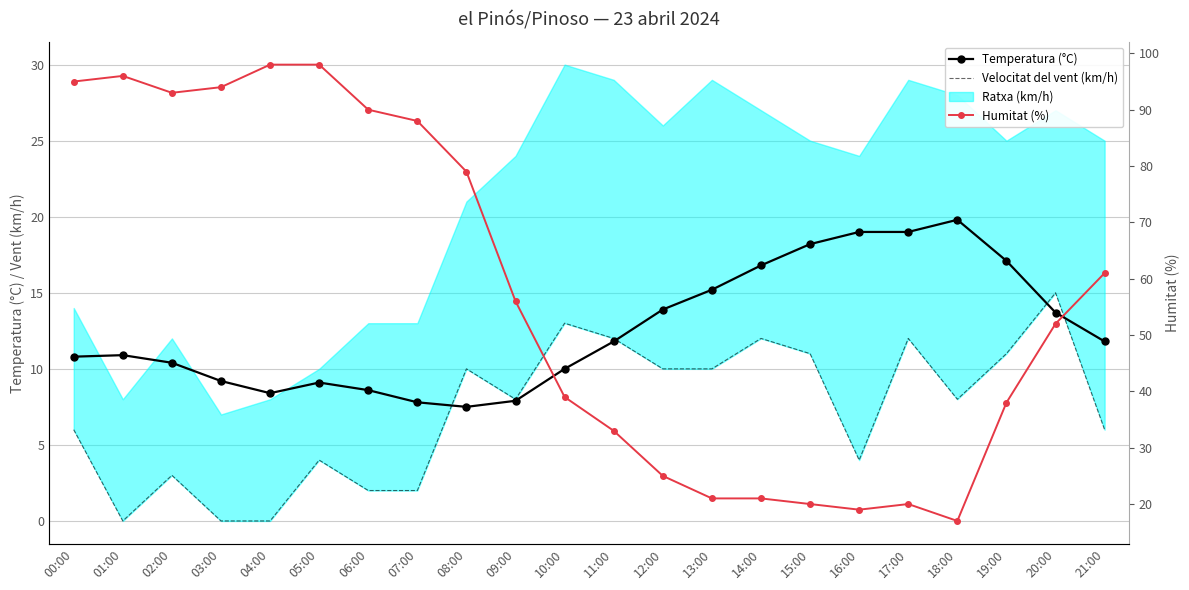

What is the sum of the Velocitat del vent (km/h) values at 10:00 and 11:00?

25.0